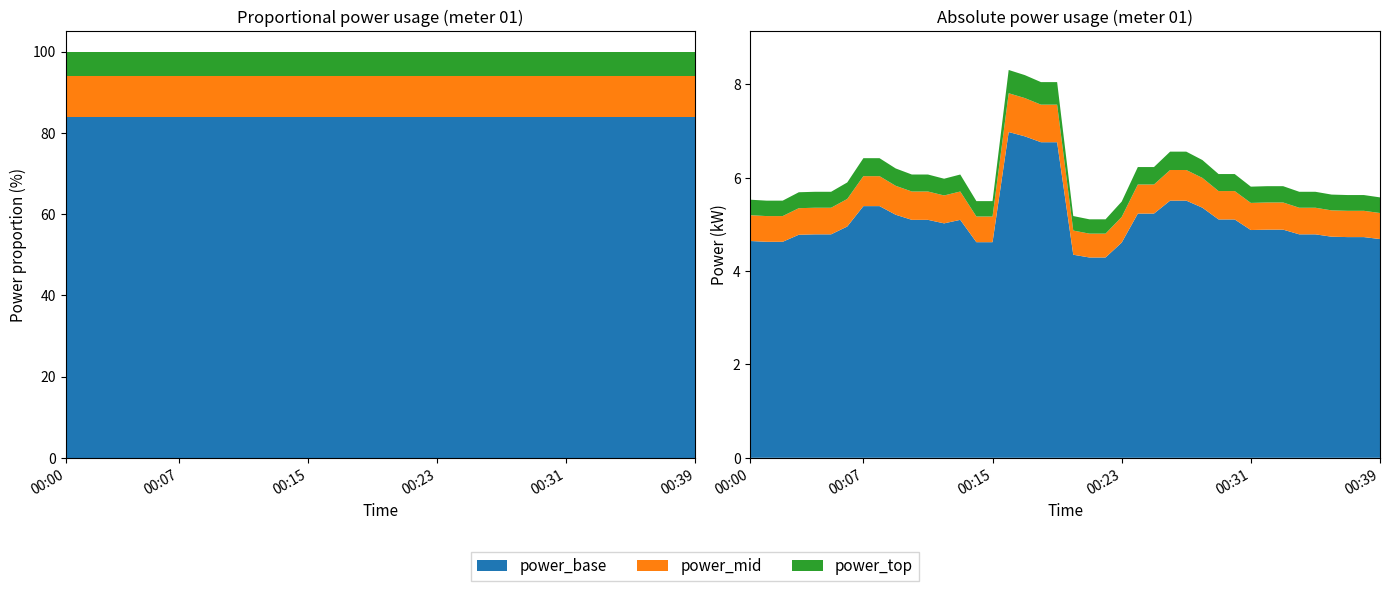

Reading right to left, what are all the values shown in this chart?

5.6	5.6	5.6	5.6	5.7	5.7	5.8	5.8	5.8	6.1	6.1	6.4	6.6	6.6	6.2	6.2	5.5	5.1	5.1	5.2	8.1	8.1	8.2	8.3	5.5	5.5	6.1	6.0	6.1	6.1	6.2	6.4	6.4	5.9	5.7	5.7	5.7	5.5	5.5	5.5